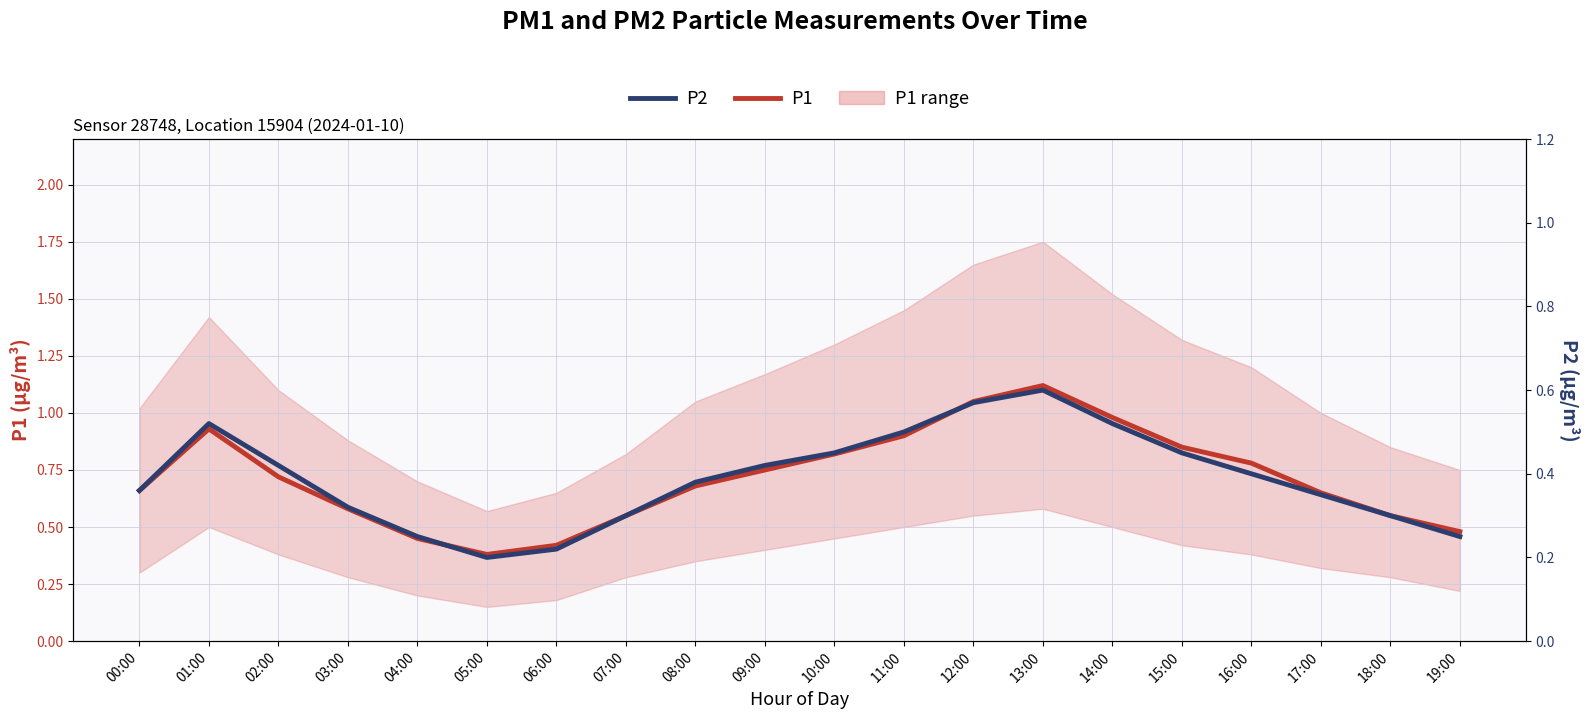

What position from the right is 15:00?

5